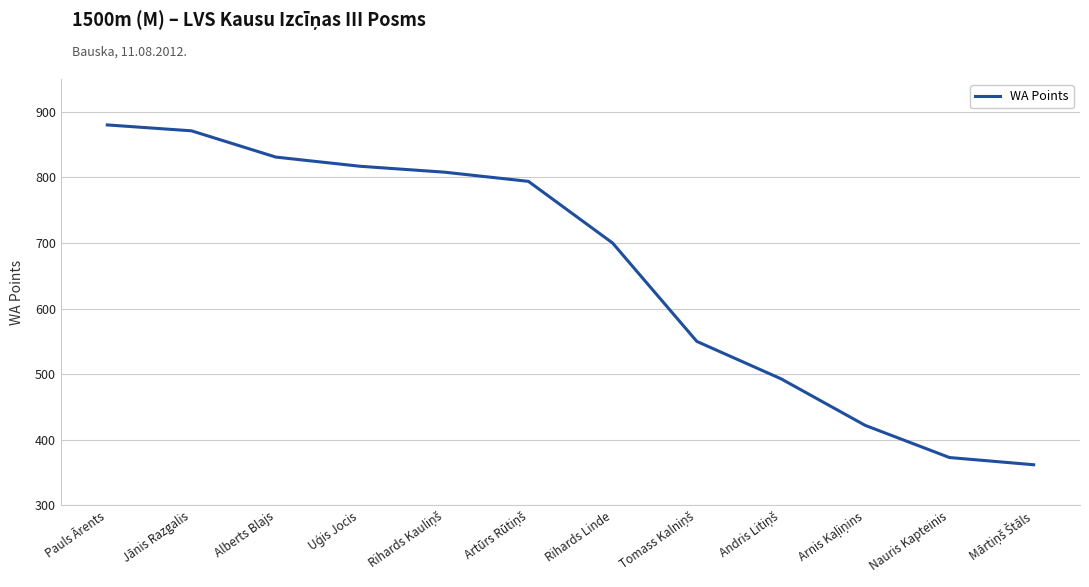

What is the ratio of the value at Alberts Blajs to the value at Pauls Ārents?

0.9